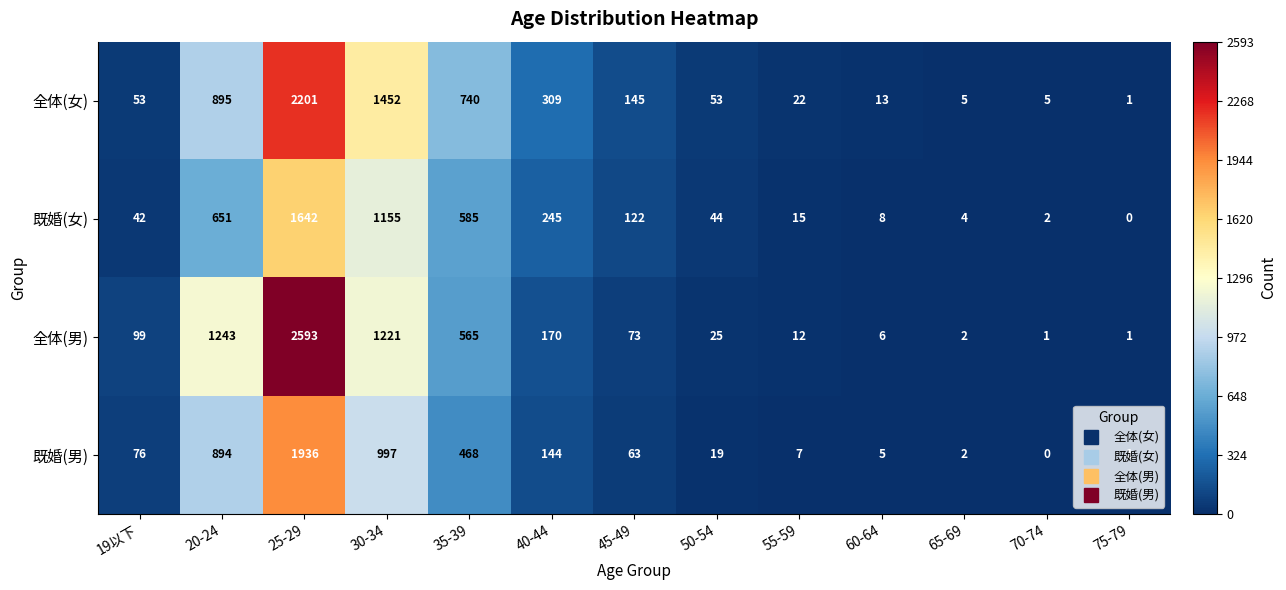

Is the value of 既婚(男) at 50-54 greater than the value of 全体(男) at 75-79?

Yes